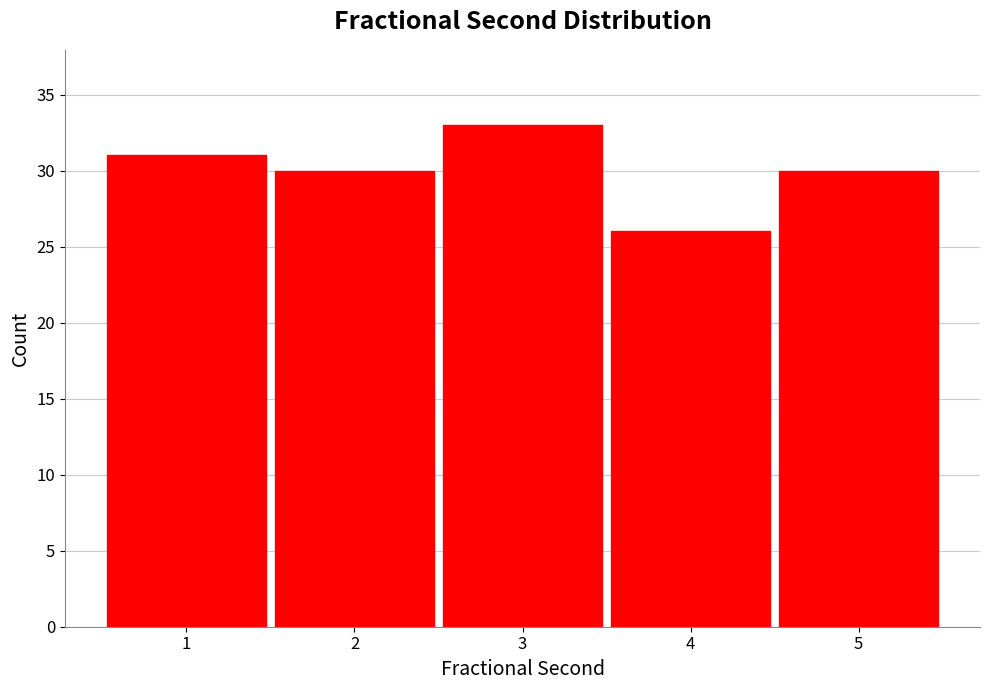

Reading right to left, what are all the values shown in this chart?

30	26	33	30	31